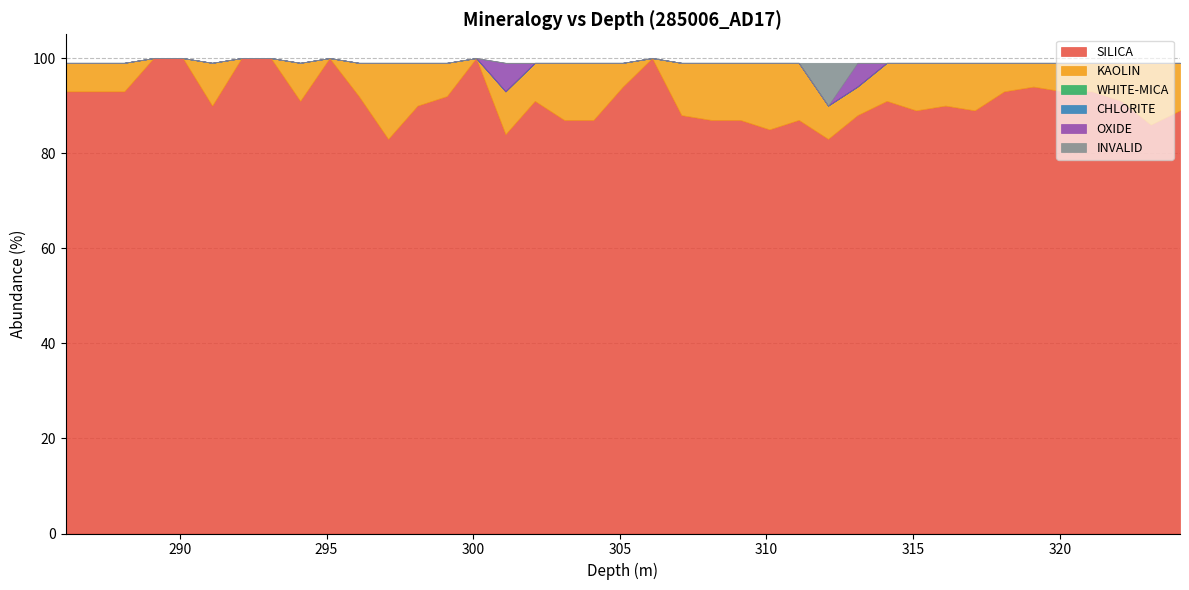

After their last crossing, which series has the higher values: INVALID or OXIDE?

OXIDE